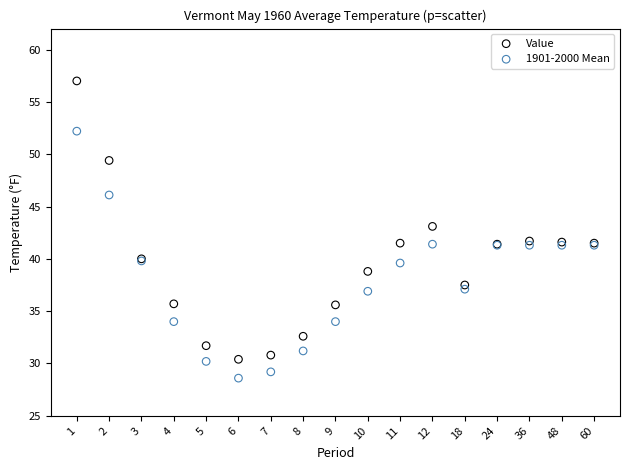

Which series contains the highest Y value?

Value